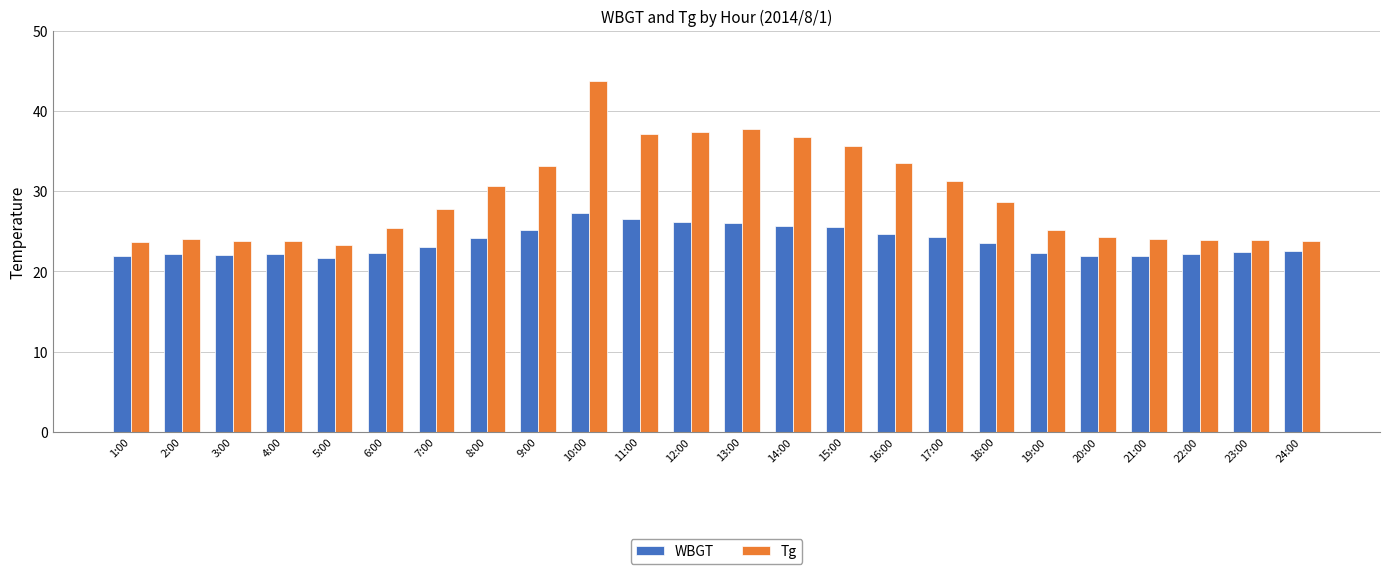

True or false: Tg has a value of 43.1 at 19:00.

False